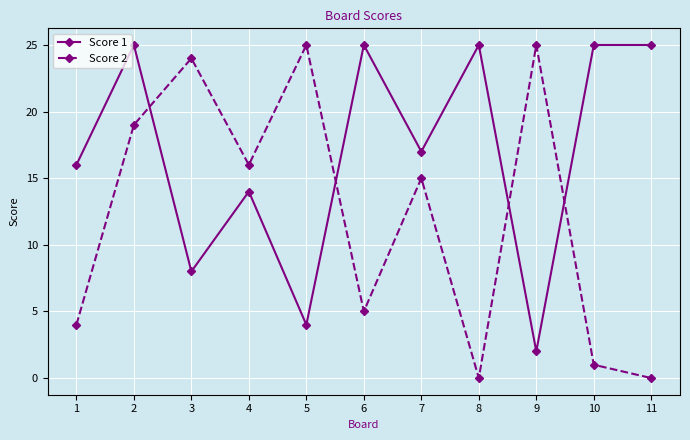

What is the difference between the second highest and minimum values in the Score 2 series?

25